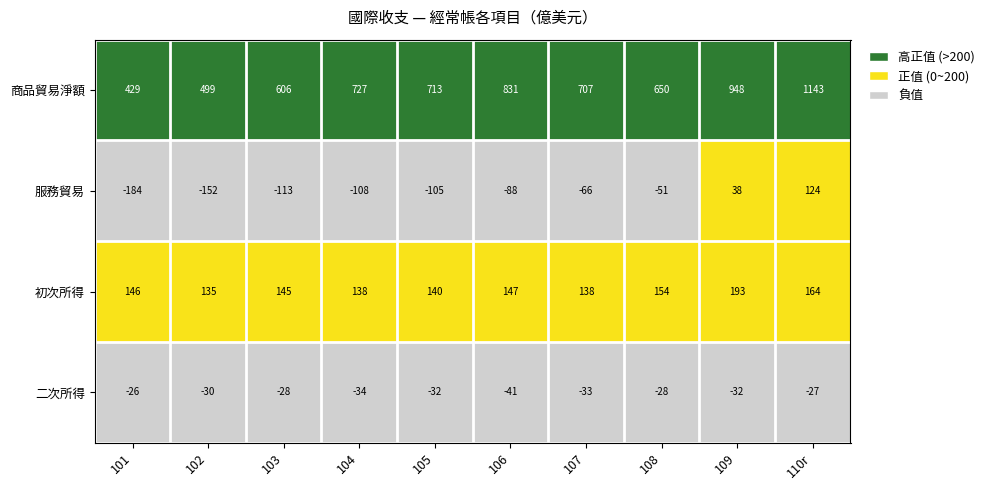

At which label does 商品貿易淨額 first exceed 713?

104